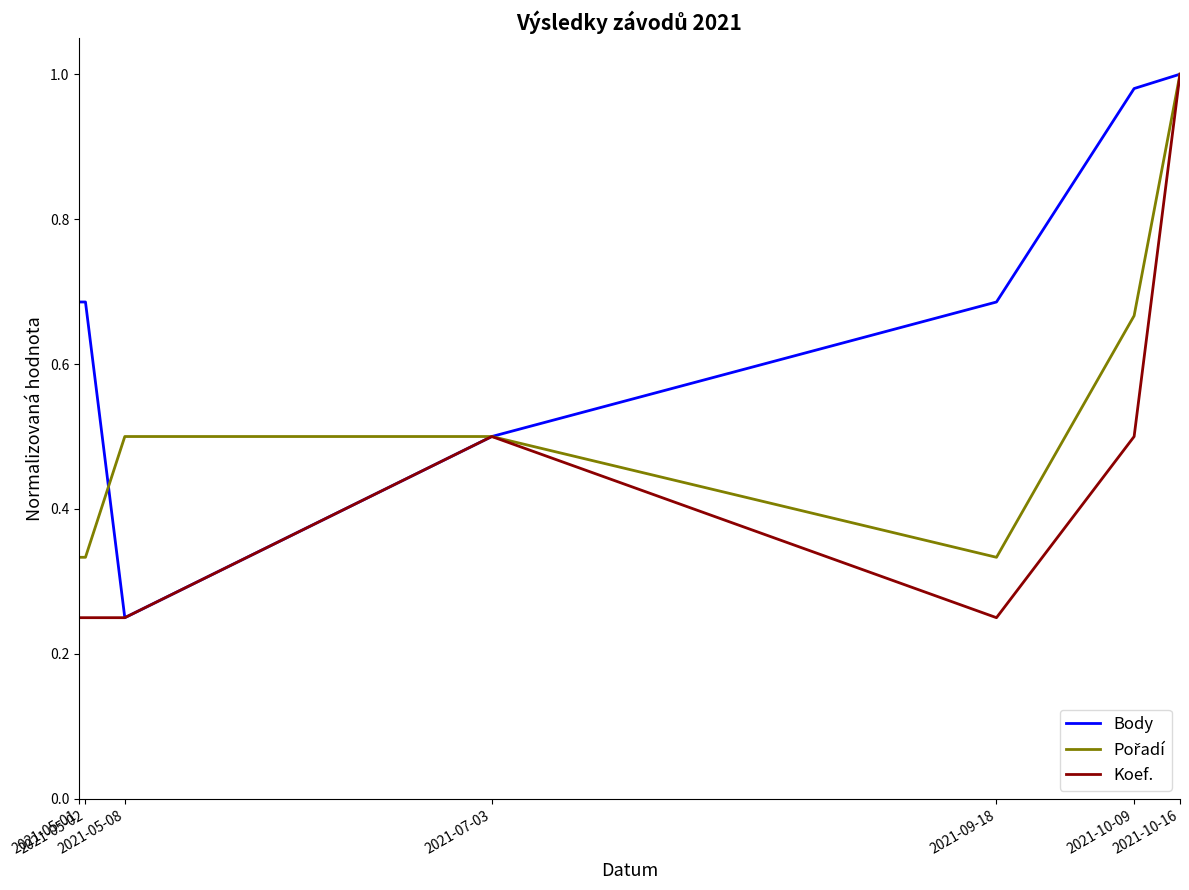

Which series has the largest total across all categories?

Body